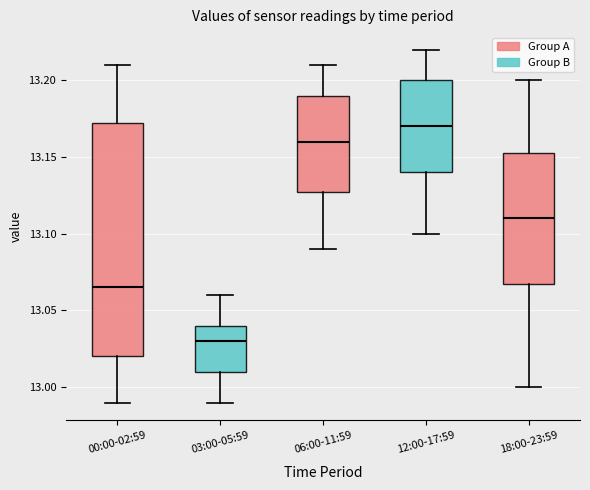

Which box is the tallest, from its lower edge to its upper edge?

00:00-02:59